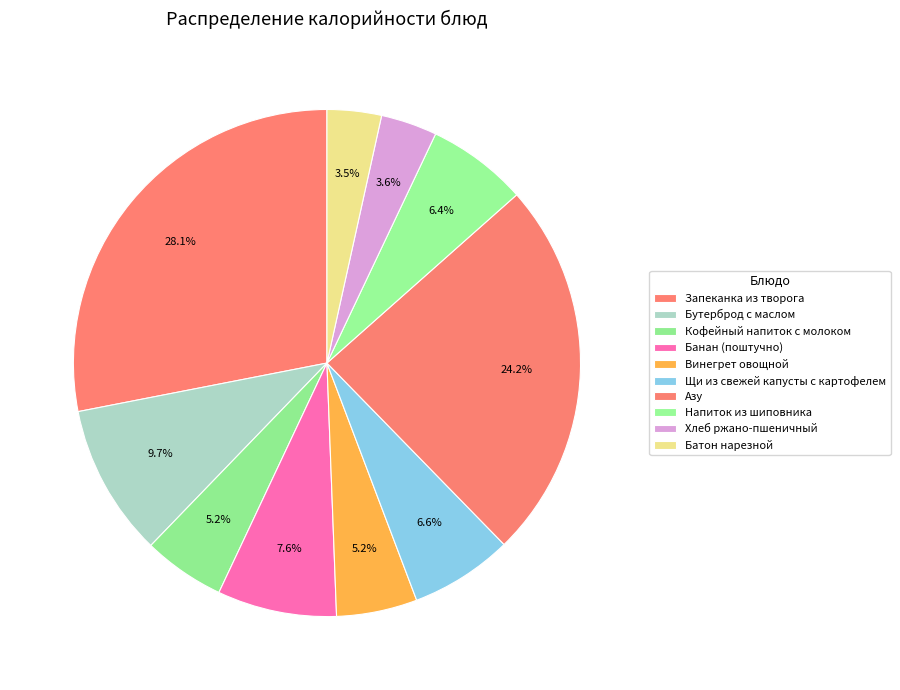

How many segments does this pie chart have?

10